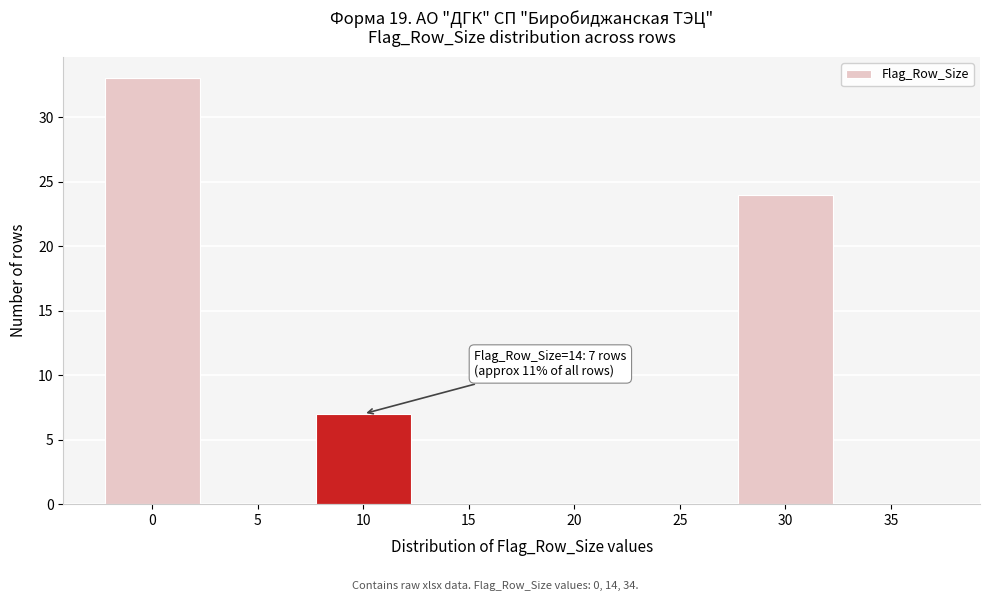

Reading left to right, list all the values displayed in this chart.

0=33	5=0	10=7	15=0	20=0	25=0	30=24	35=0